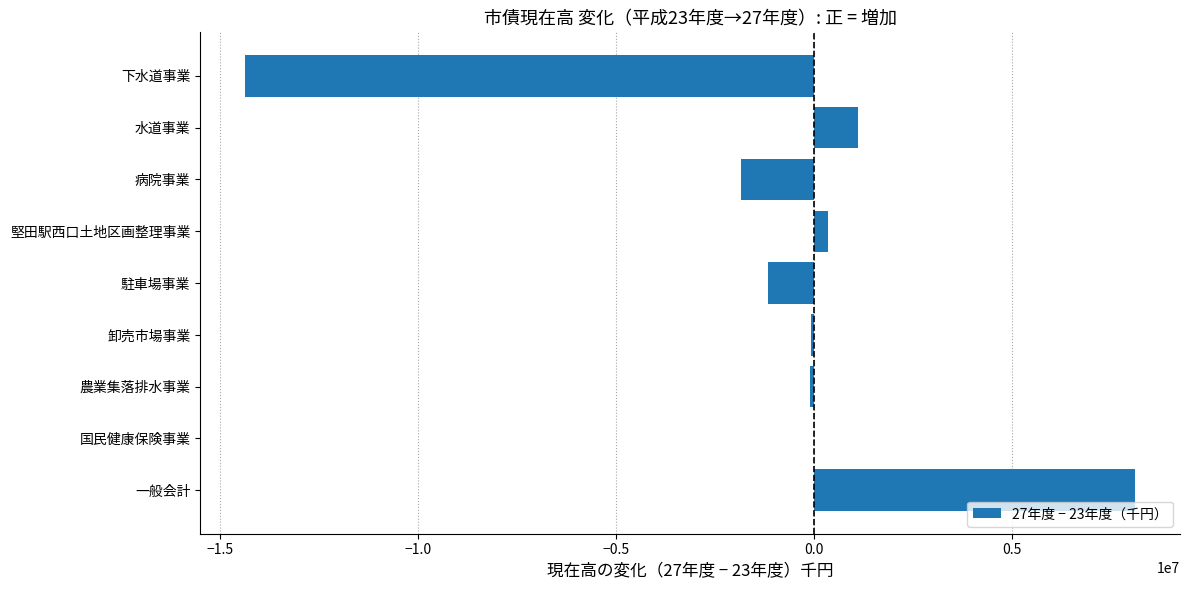

What is the greatest value displayed?

8117038